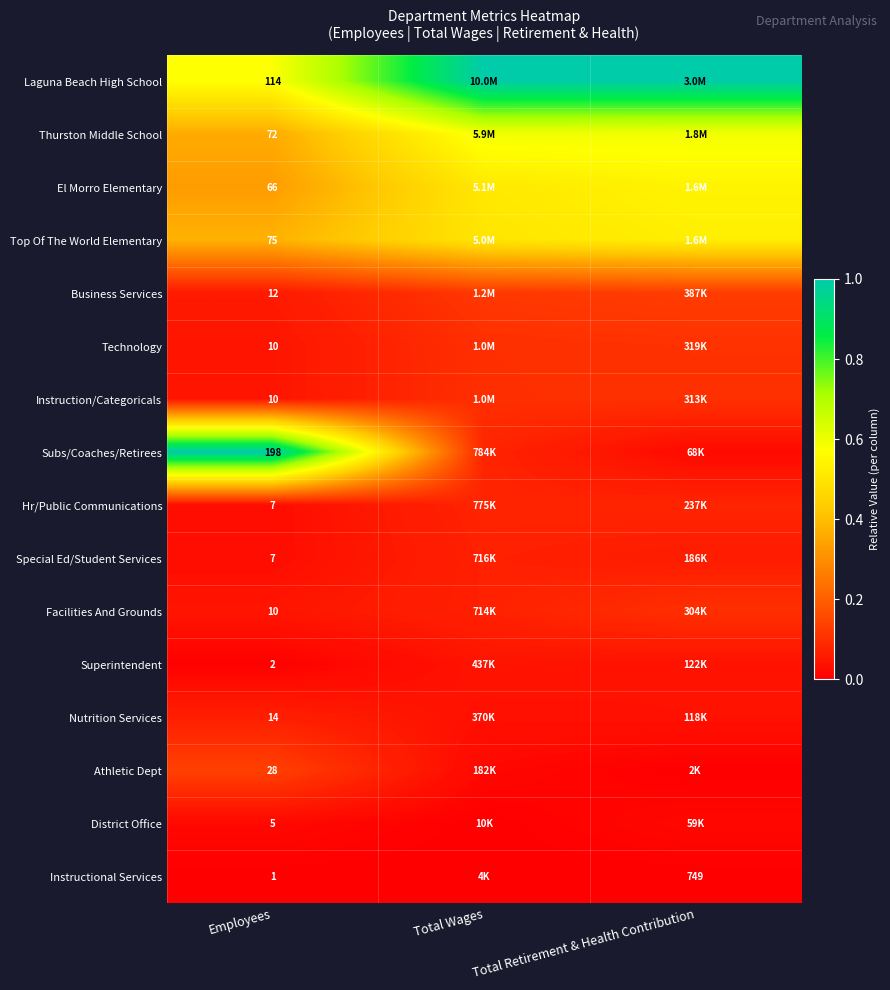

How many distinct data groups are displayed?

16